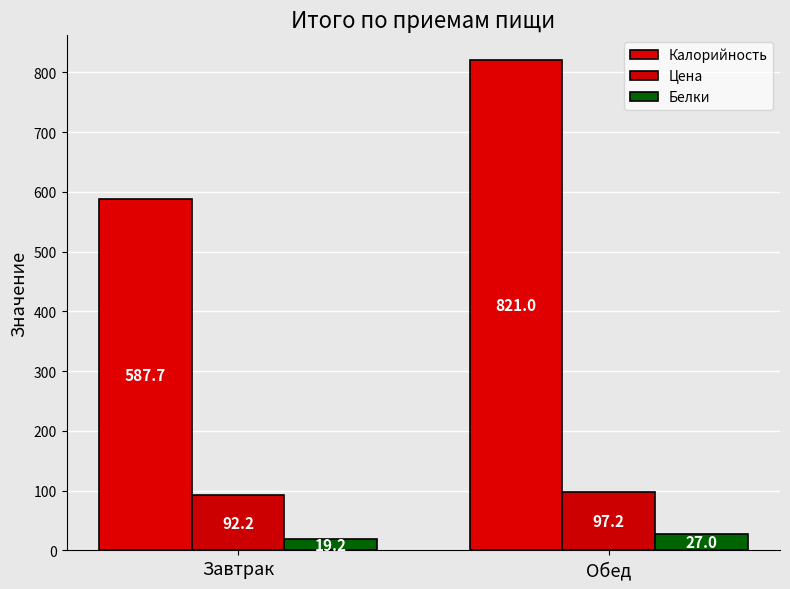

Reading left to right, list all the values displayed in this chart.

Калорийность: Завтрак=587.7	Обед=821.0
Цена: Завтрак=92.2	Обед=97.2
Белки: Завтрак=19.2	Обед=27.0